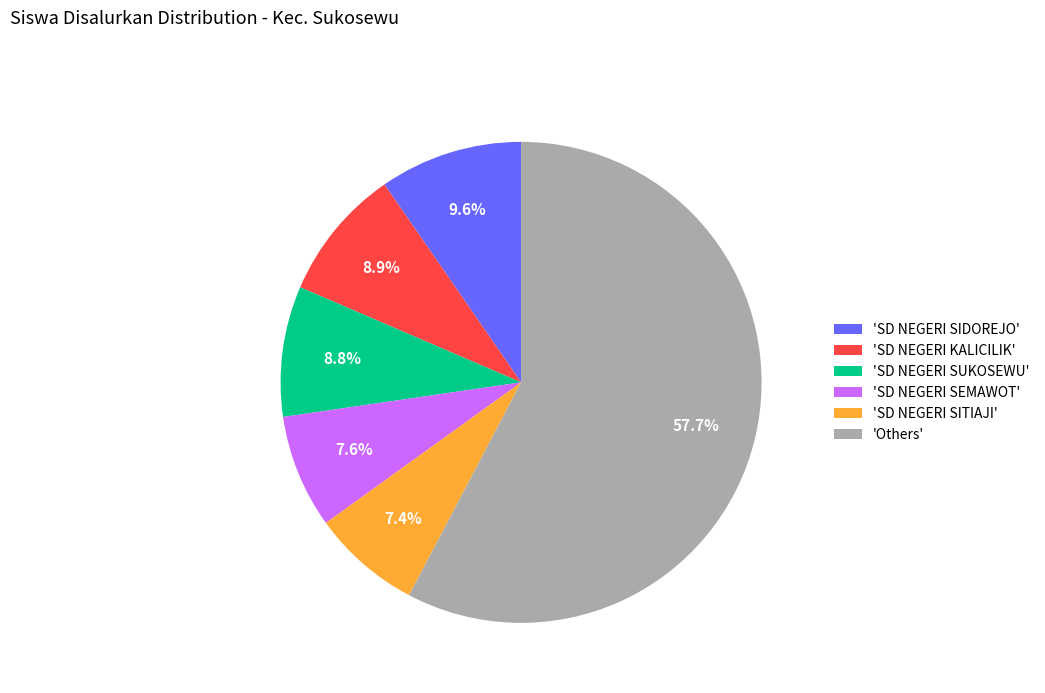

Which slice is the largest?

'Others'